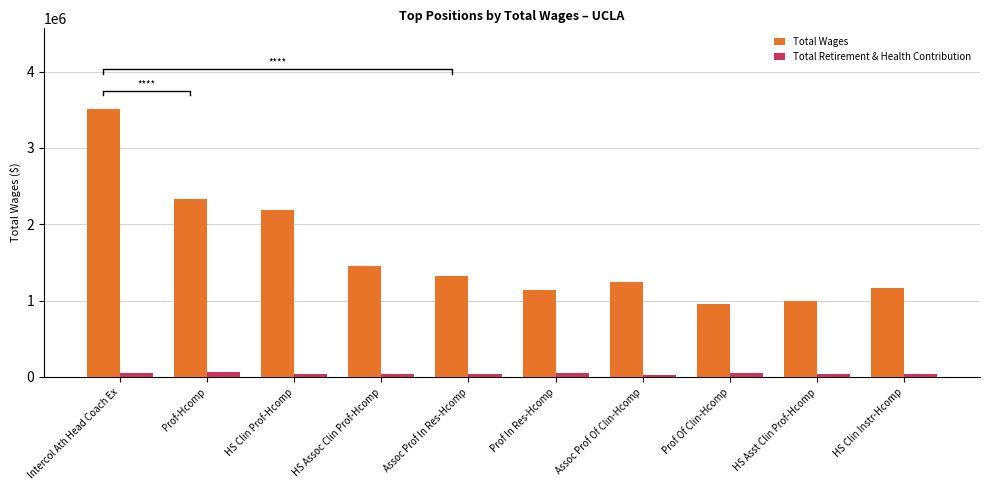

List the series in order of their overall mean, lowest first.

Total Retirement & Health Contribution, Total Wages